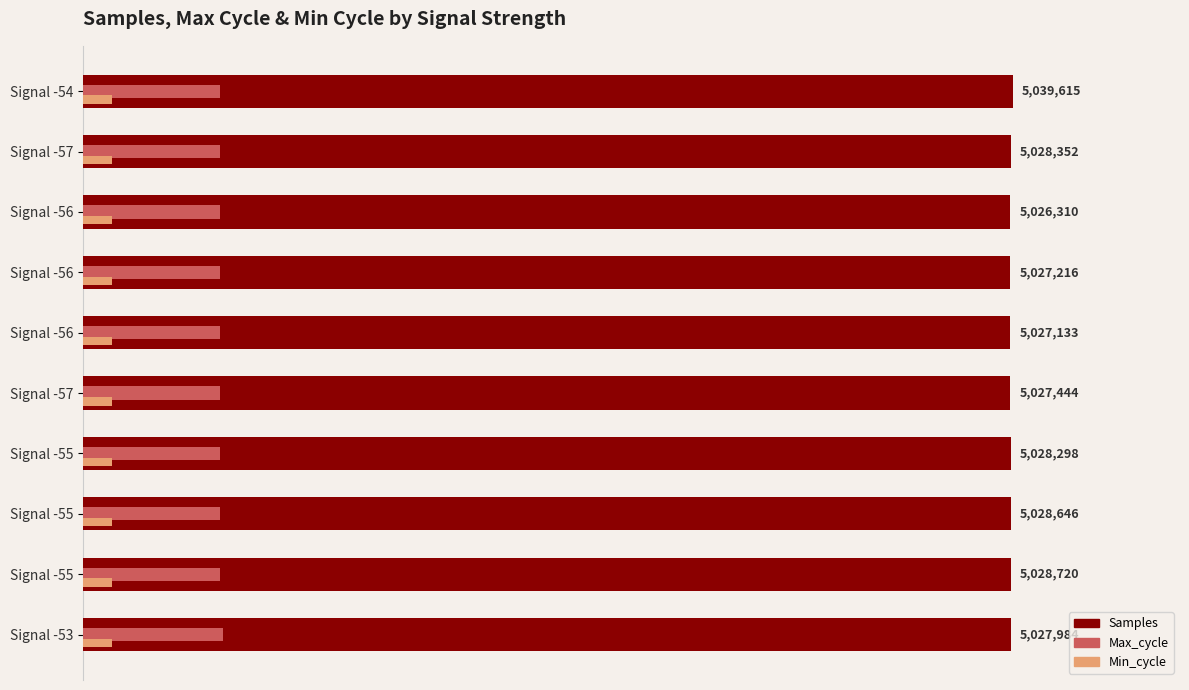

What are all the series names shown in the legend?

Samples, Max_cycle, Min_cycle